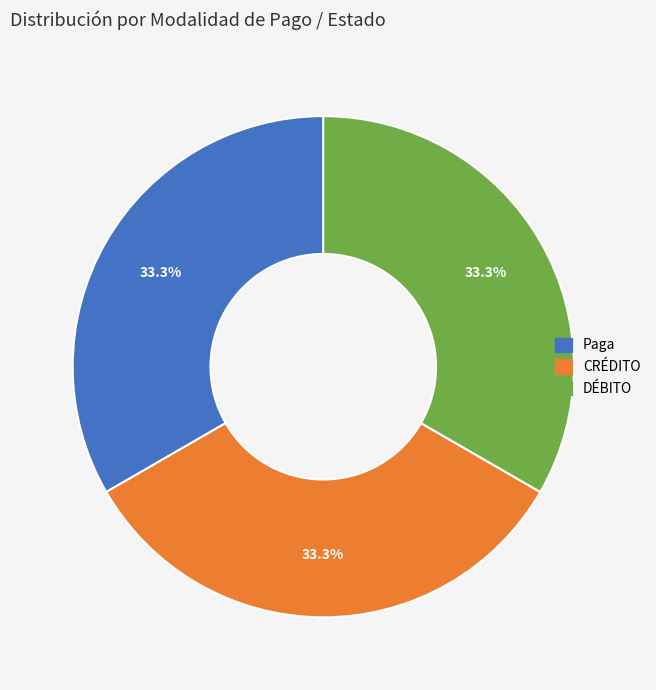

Does CRÉDITO represent more than half of the total?

No